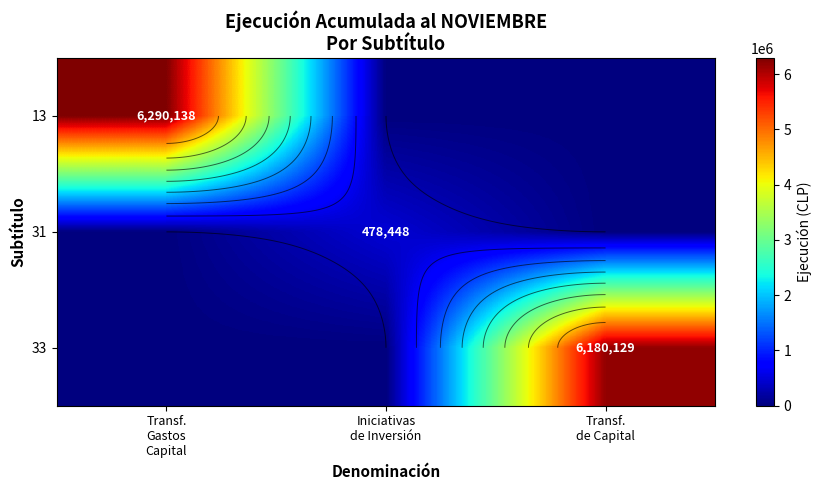

What is the total value across all series at Iniciativas
de Inversión?

478448